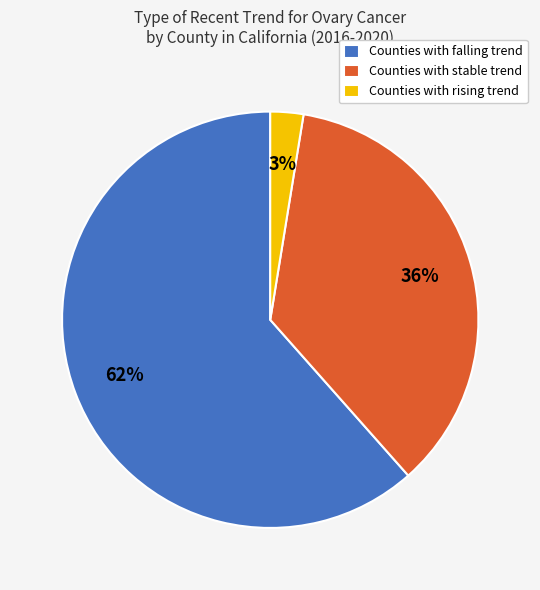

Is there a majority slice in this chart?

Yes